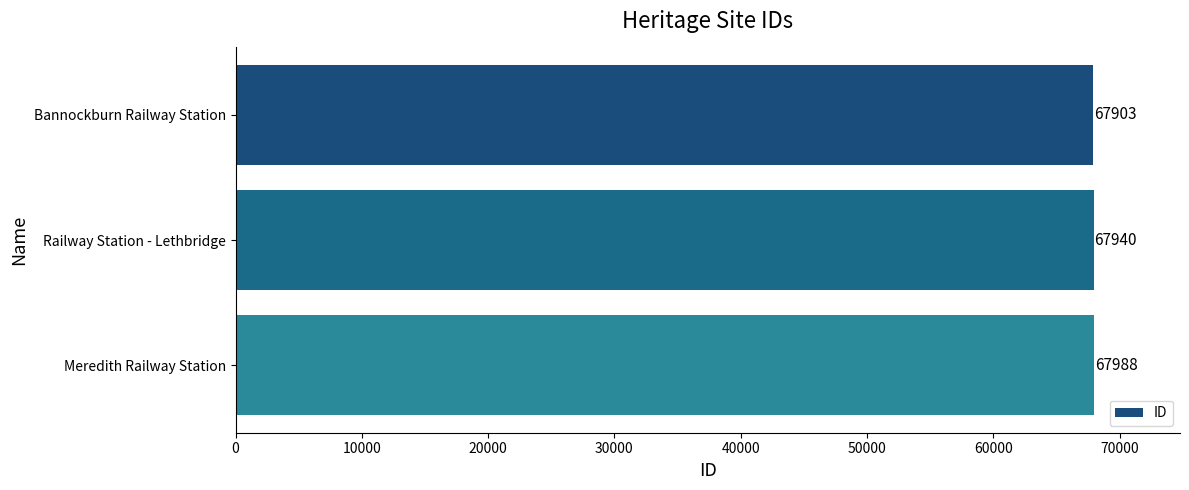

Count the number of categories in the chart.

3